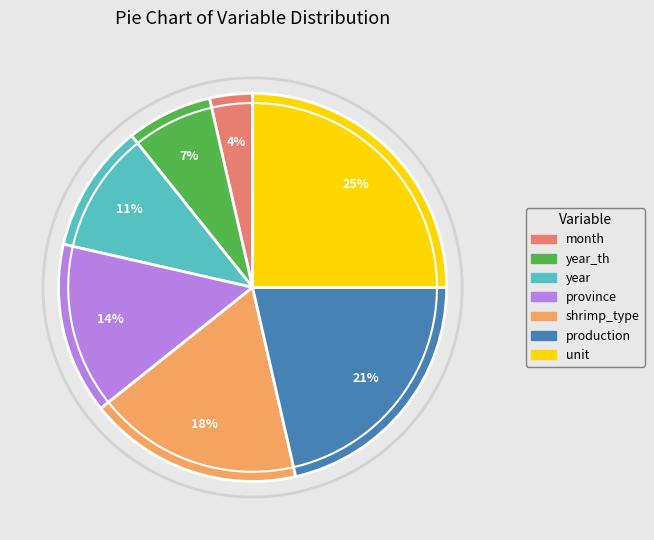

To the nearest percent, what is the average slice percentage?

14%